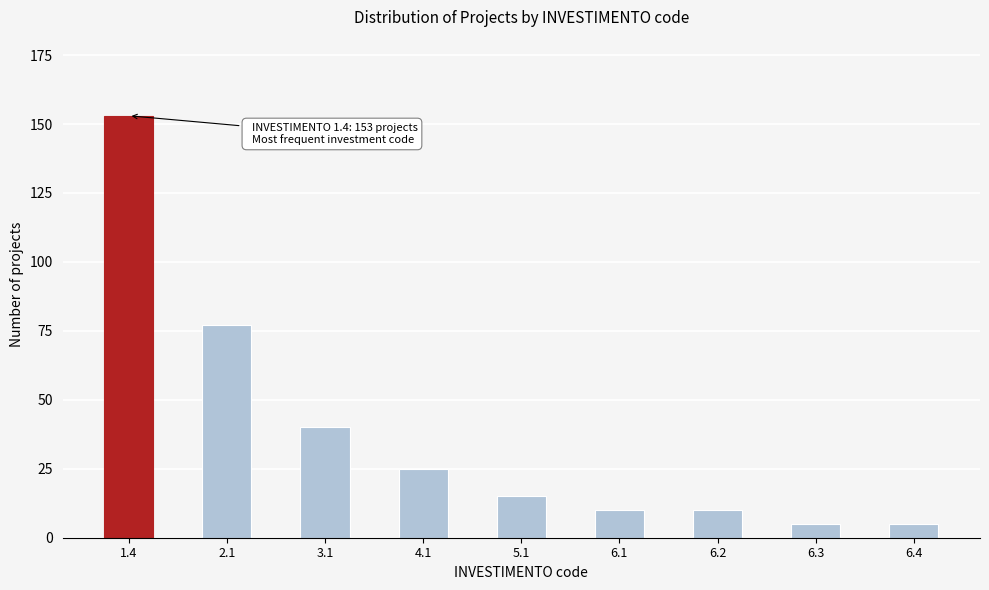

Reading left to right, extract all data points from this chart.

1.4=153	2.1=77	3.1=40	4.1=25	5.1=15	6.1=10	6.2=10	6.3=5	6.4=5